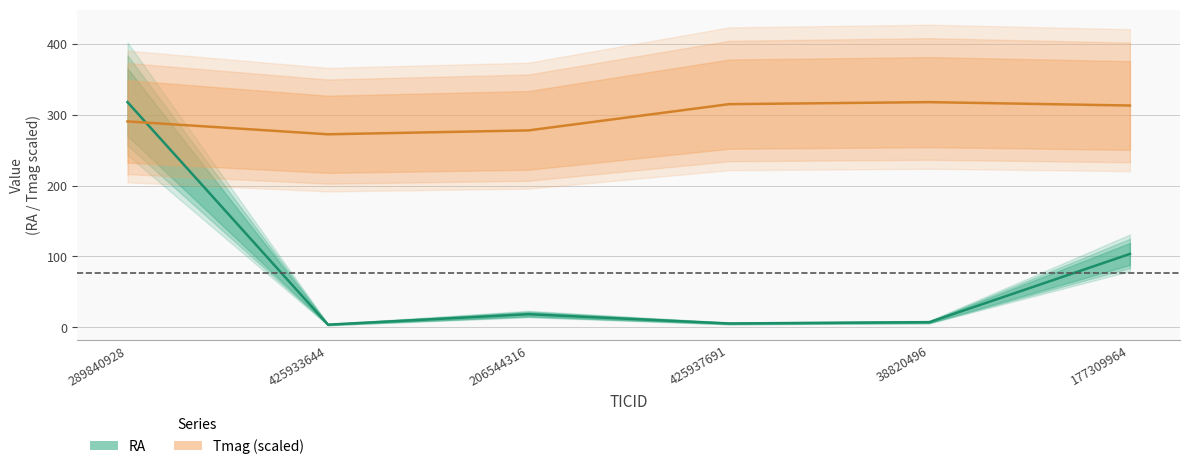

List the series in order of their overall mean, highest first.

Tmag, RA